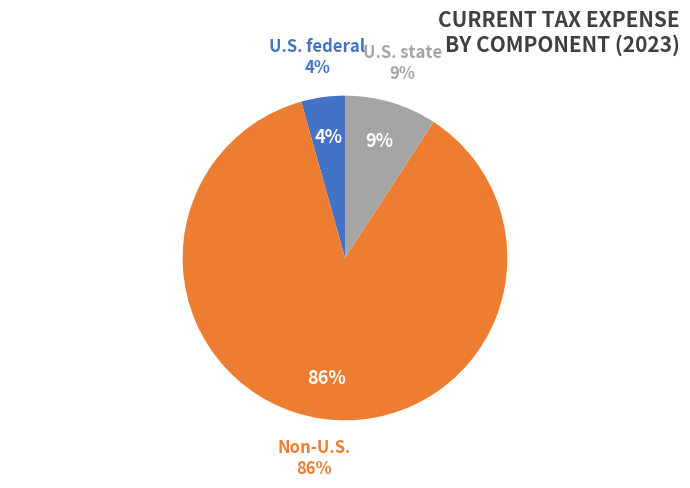

To the nearest percent, what is the difference between the U.S. federal and Non-U.S. slice percentages?

82%